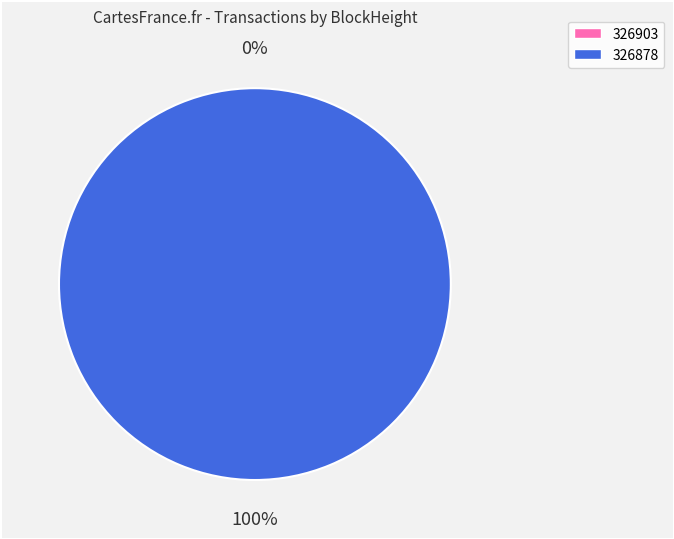

Count the number of slices in the pie.

2